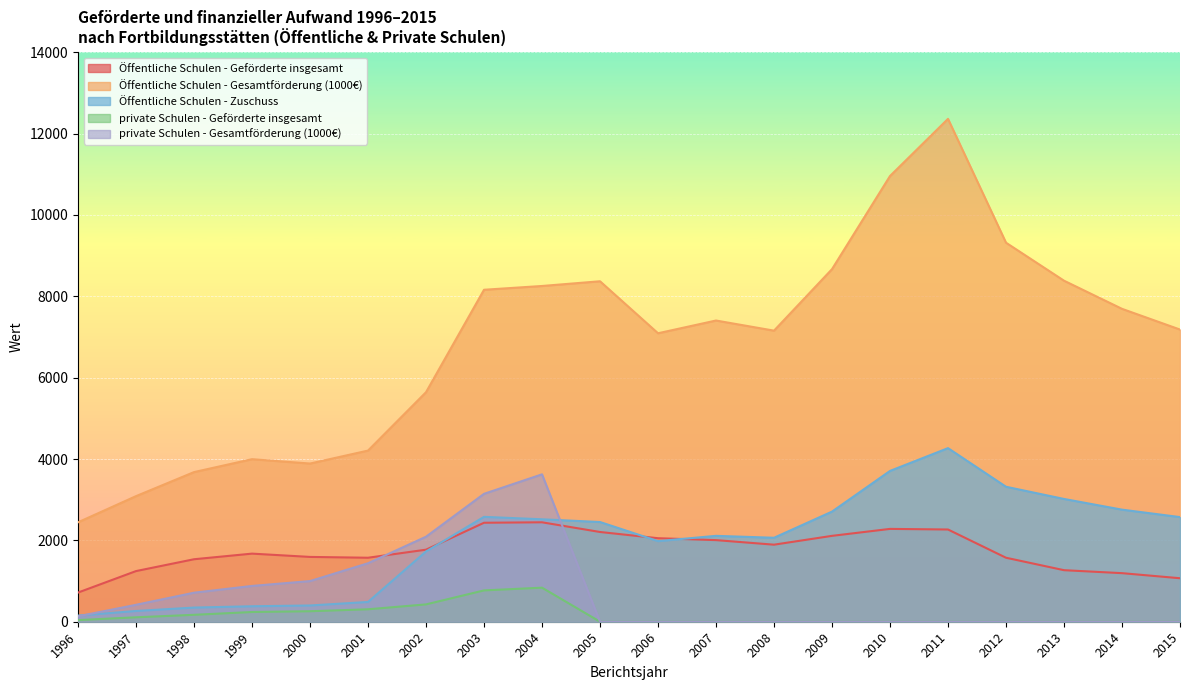

True or false: private Schulen - Geförderte insgesamt and Öffentliche Schulen - Zuschuss cross at least once.

False